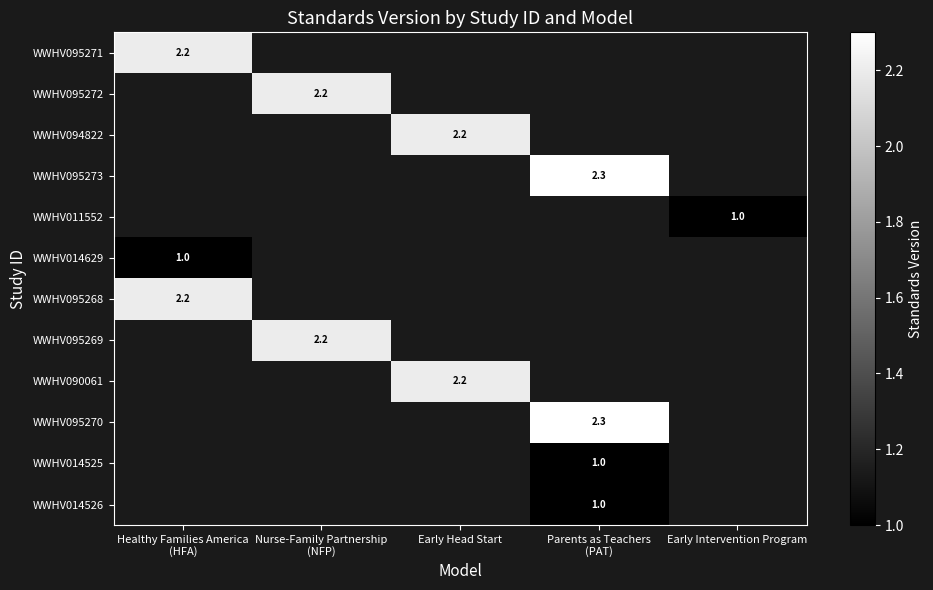

Count the number of categories in the chart.

5